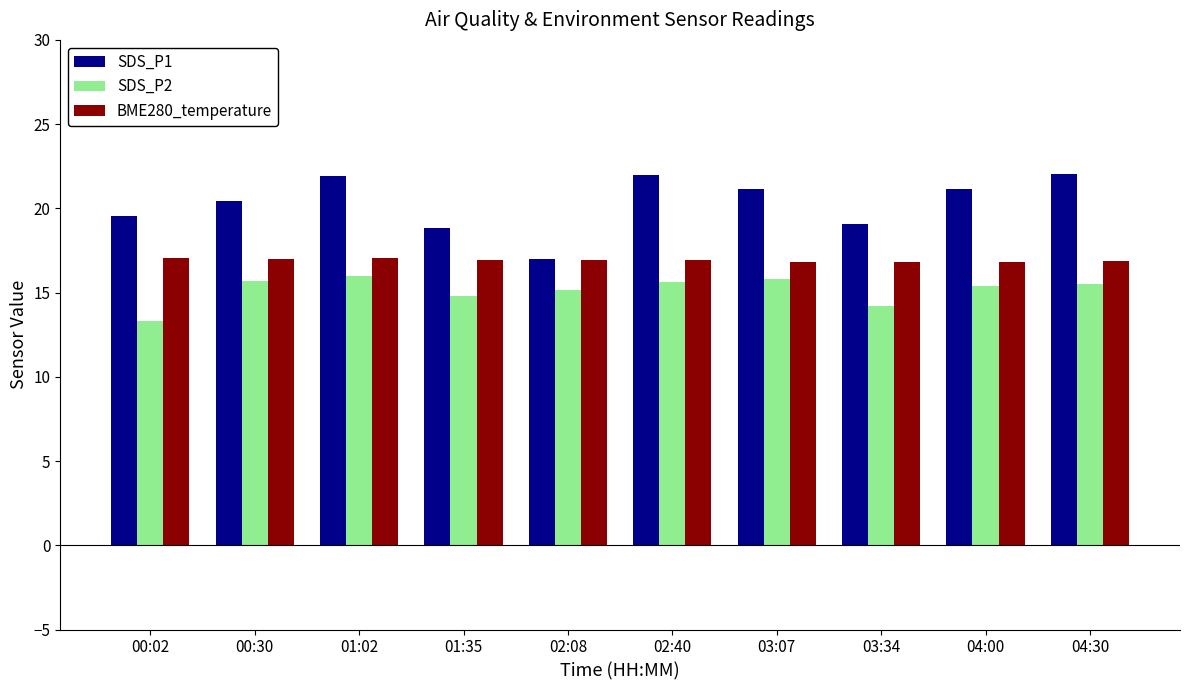

Which series has the widest spread of values?

SDS_P1